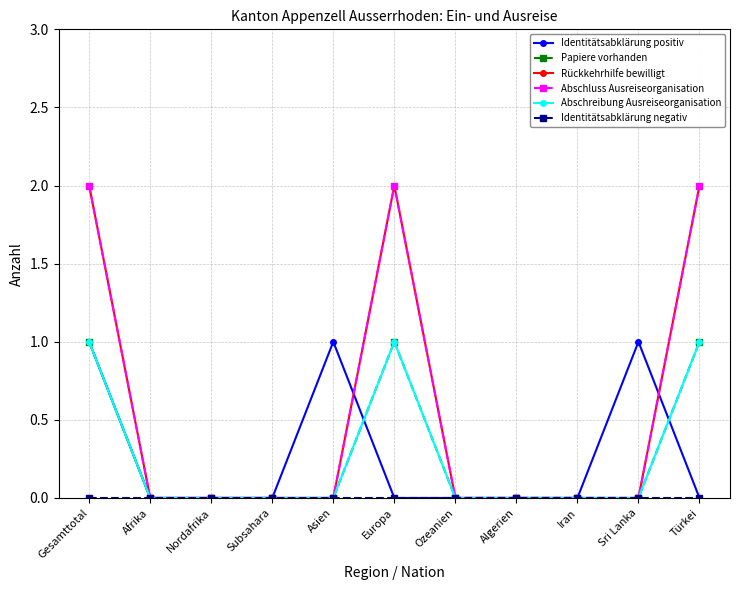

At how many categories does at least one series exceed 0?

5